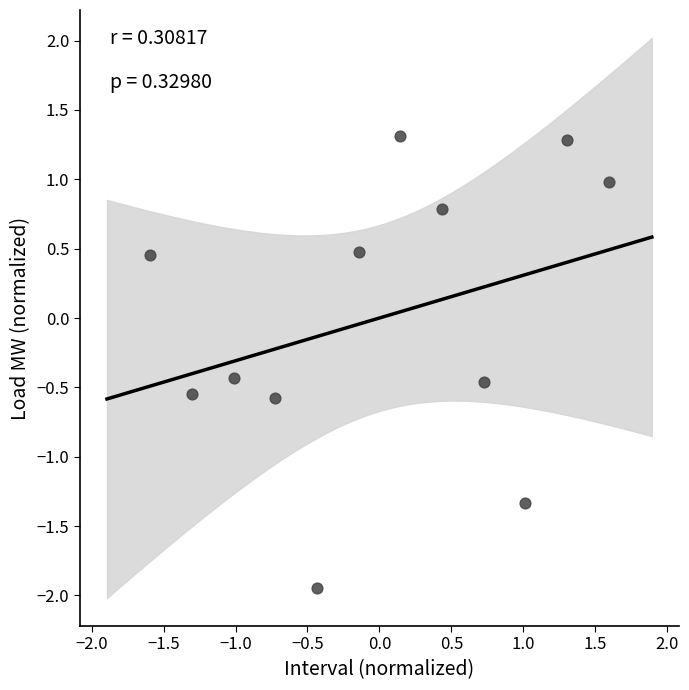

What is the range of Y values (max minus min)?

3.3